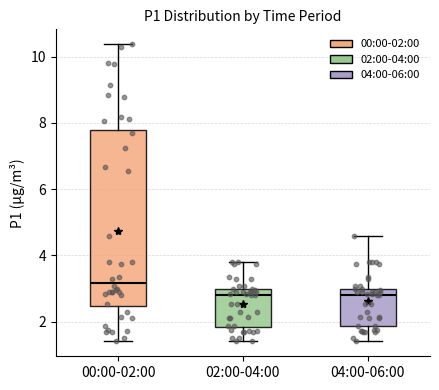

Which box is the tallest, from its lower edge to its upper edge?

00:00-02:00